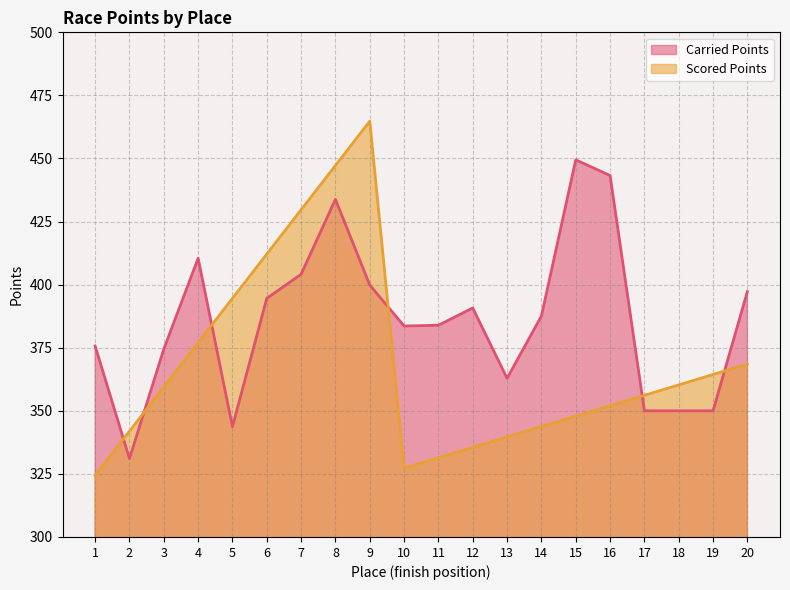

Between 13 and 20, which series saw the biggest shift?

Carried Points